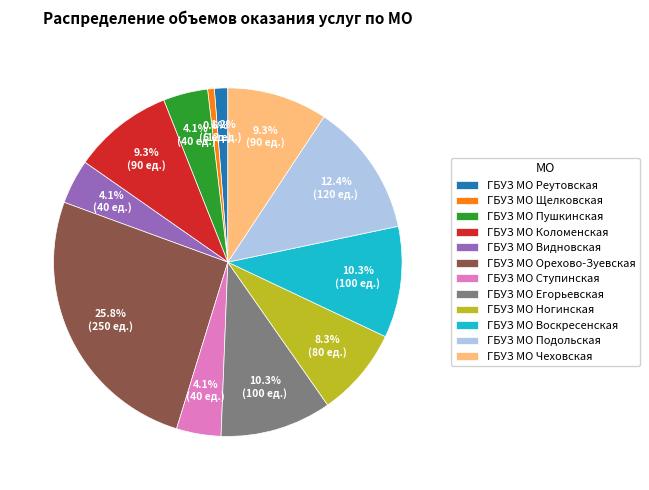

Combined, do ГБУЗ МО Подольская and ГБУЗ МО Пушкинская account for over 50%?

No